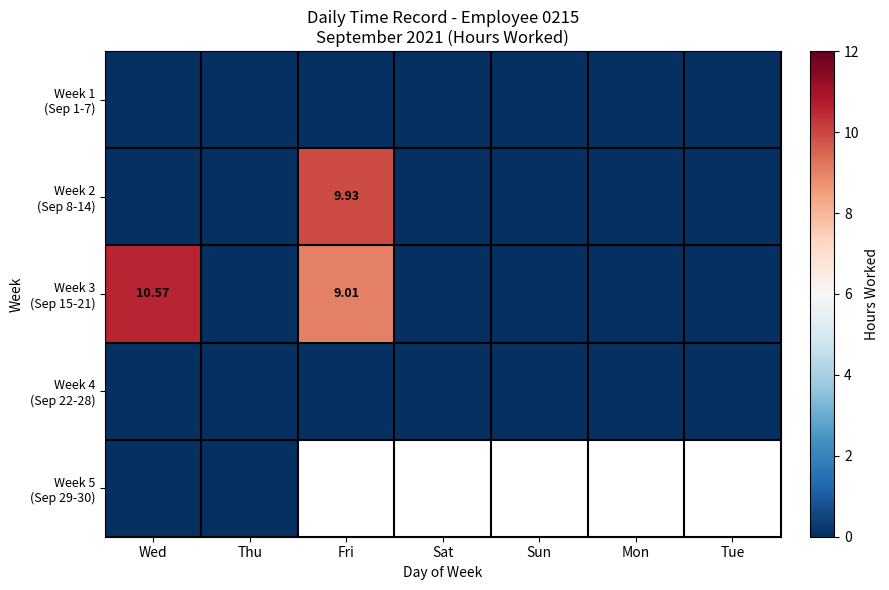

Which series has the largest range (max minus min)?

Week 3 (Sep 15-21)